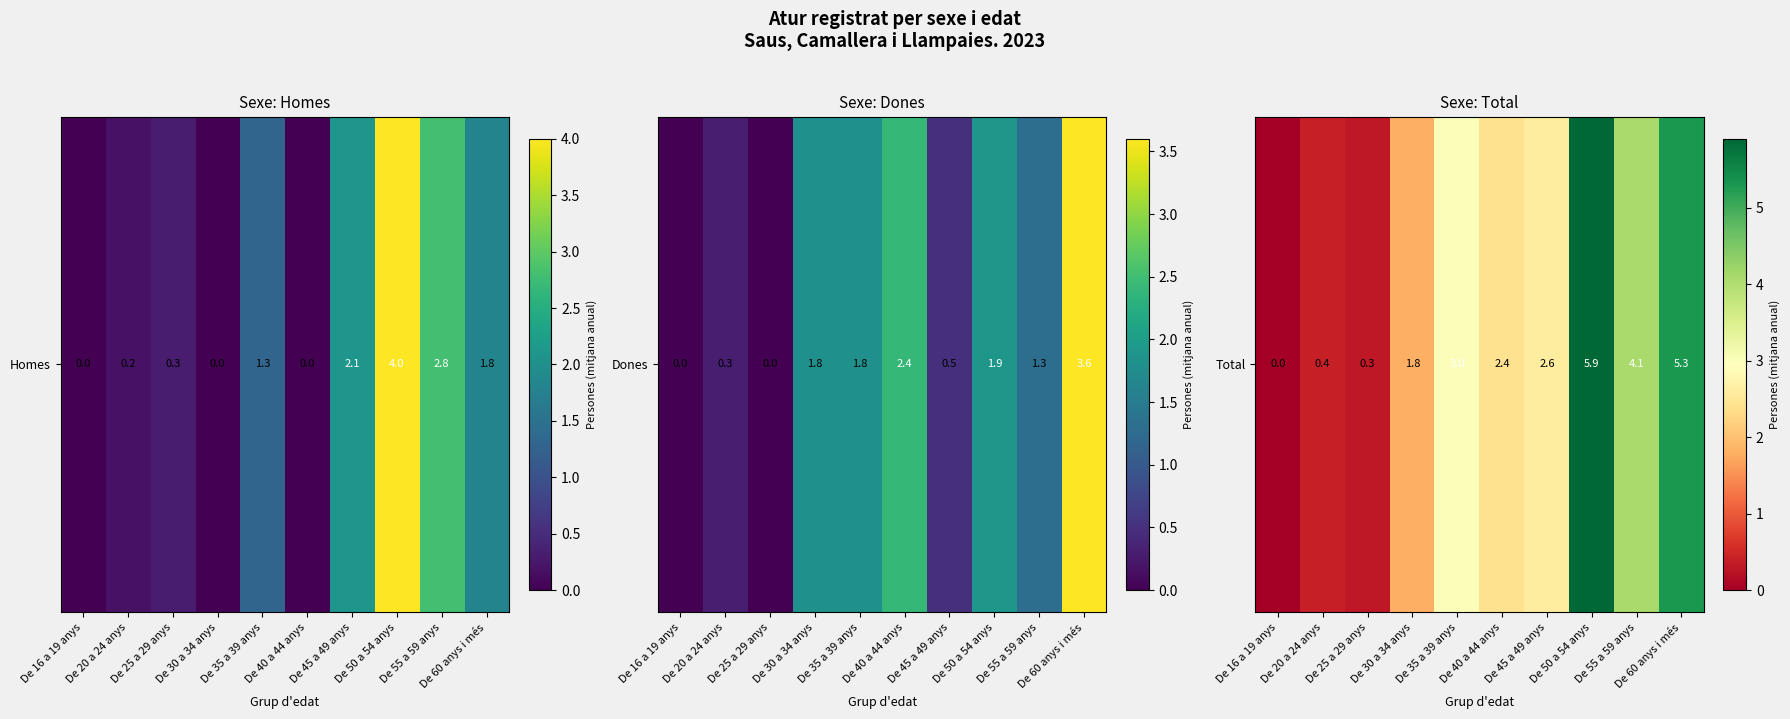

How many values are above zero?

9